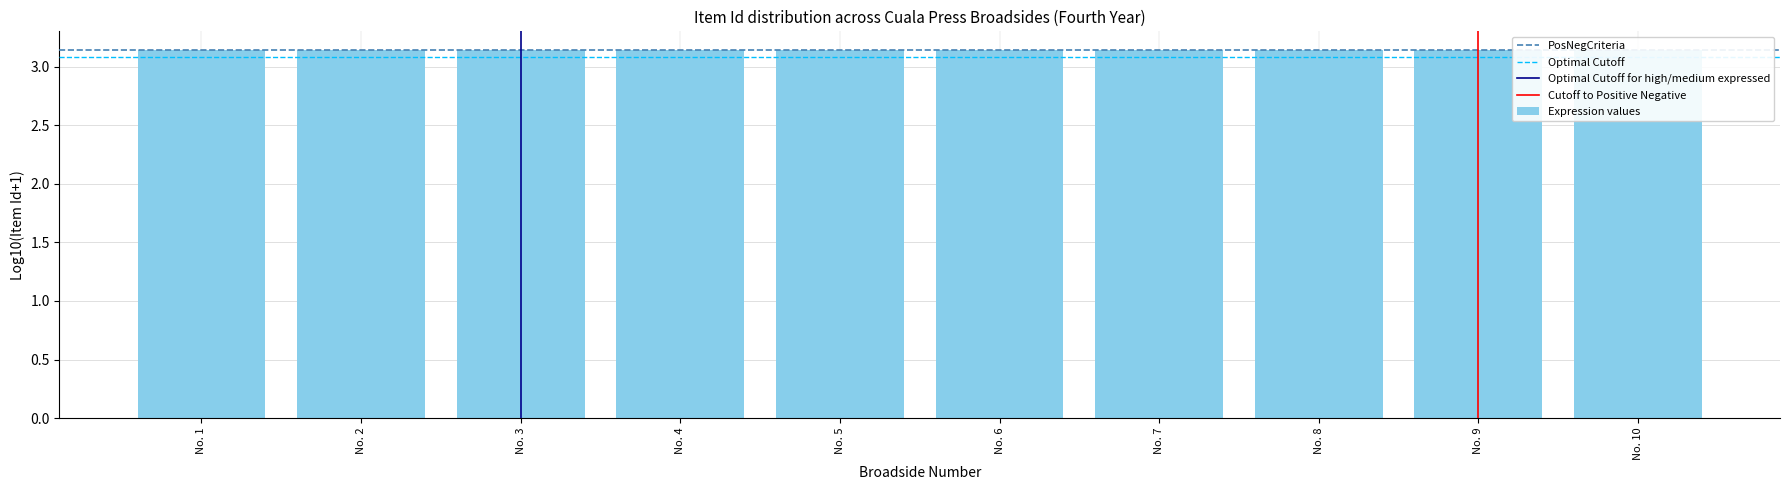

Count the values in the range 3 to 4.

10